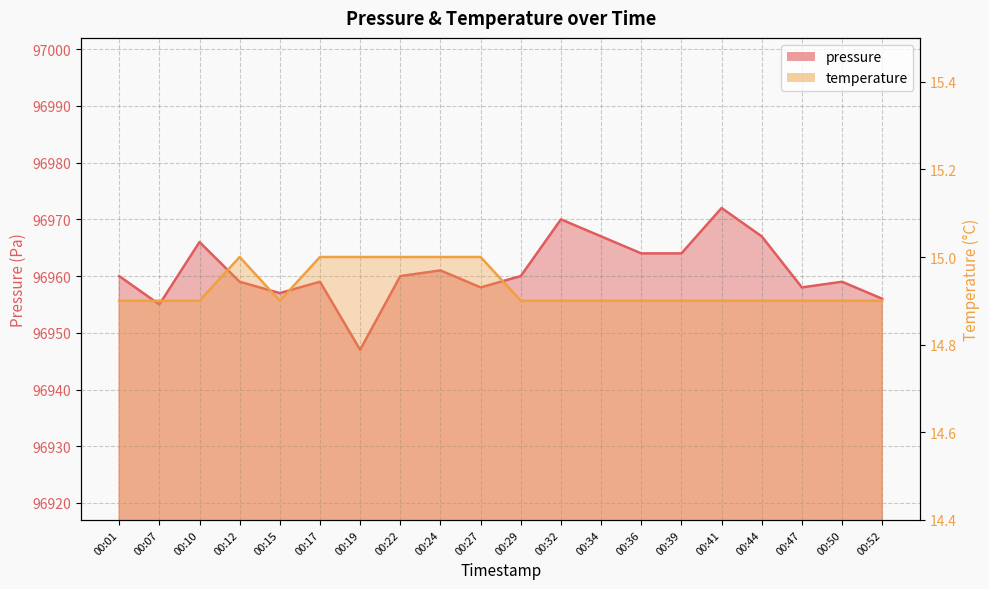

Reading left to right, what are all the values shown in this chart?

pressure: 00:01=96960.0	00:07=96955.0	00:10=96966.0	00:12=96959.0	00:15=96957.0	00:17=96959.0	00:19=96947.0	00:22=96960.0	00:24=96961.0	00:27=96958.0	00:29=96960.0	00:32=96970.0	00:34=96967.0	00:36=96964.0	00:39=96964.0	00:41=96972.0	00:44=96967.0	00:47=96958.0	00:50=96959.0	00:52=96956.0
temperature: 00:01=14.9	00:07=14.9	00:10=14.9	00:12=15.0	00:15=14.9	00:17=15.0	00:19=15.0	00:22=15.0	00:24=15.0	00:27=15.0	00:29=14.9	00:32=14.9	00:34=14.9	00:36=14.9	00:39=14.9	00:41=14.9	00:44=14.9	00:47=14.9	00:50=14.9	00:52=14.9